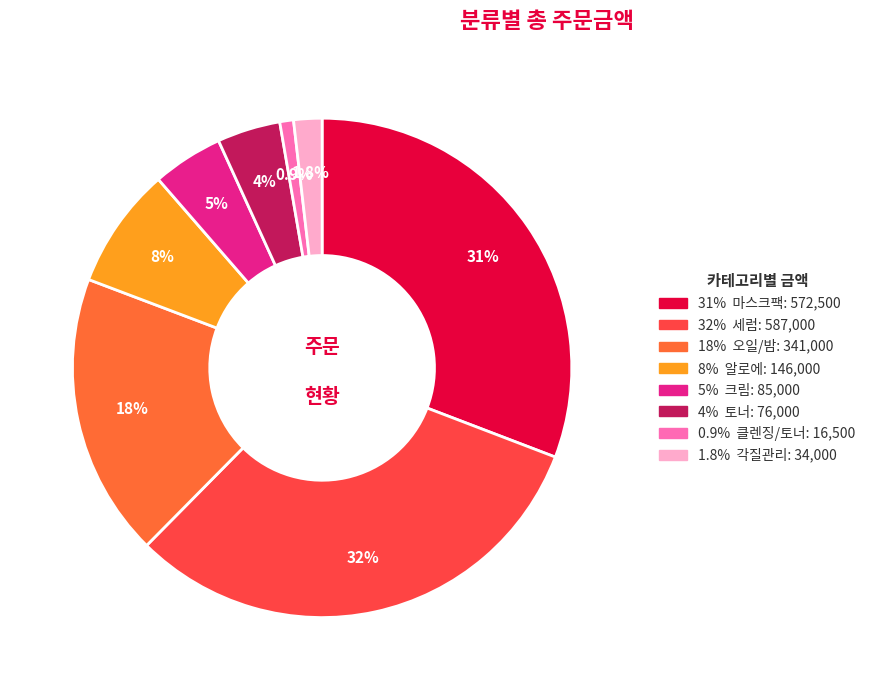

Count the number of slices in the pie.

8